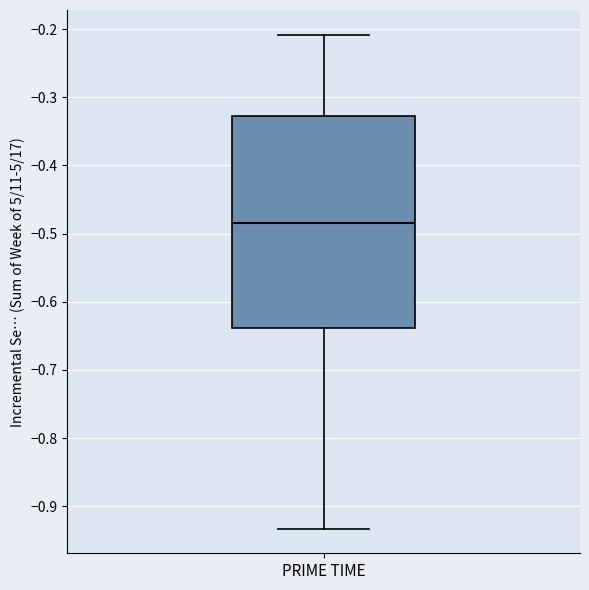

Read this box plot against the y-axis: the position of the median line, the range covered by the box, and the ends of both whiskers. The values are not printed on the chart, so give them approximately, as read against the axis.

median -0.48, box -0.64 to -0.33, whiskers -0.93 to -0.21